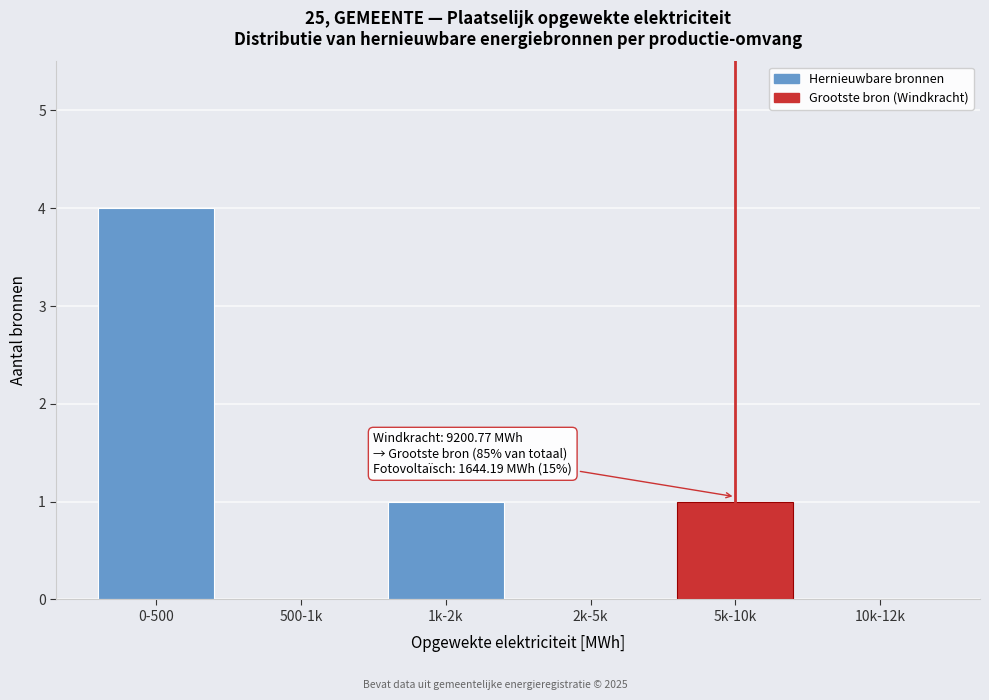

Reading left to right, list all the values displayed in this chart.

0-500=4	500-1k=0	1k-2k=1	2k-5k=0	5k-10k=1	10k-12k=0